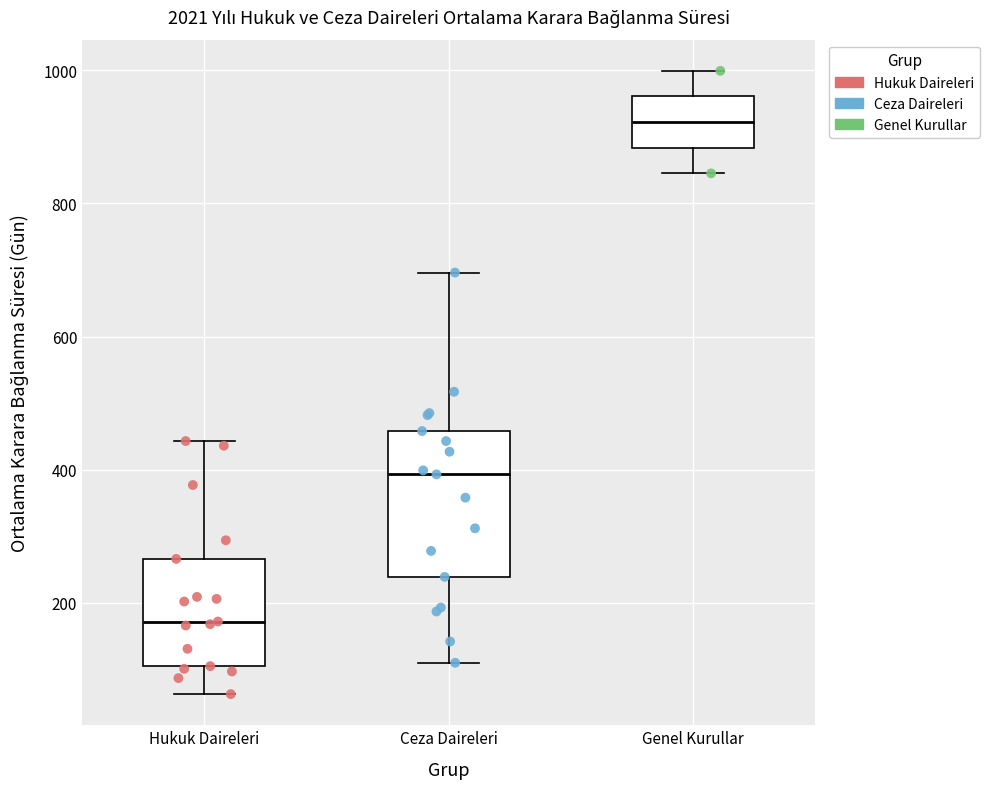

Reading left to right, read every box against the y-axis: the position of its median line, the range the box covers, and the ends of its whiskers. The values are not printed on the chart, so give them approximately, as read against the axis.

Hukuk Daireleri: median 180, box 100 to 260, whiskers 60 to 440
Ceza Daireleri: median 400, box 240 to 460, whiskers 120 to 700
Genel Kurullar: median 920, box 880 to 960, whiskers 840 to 1000